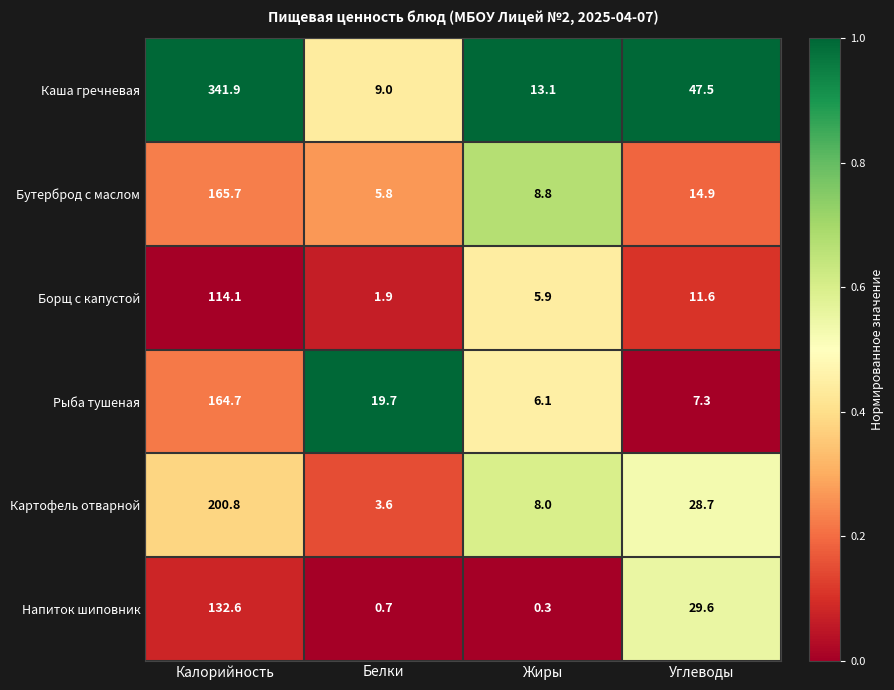

At which category is the sum across all series the highest?

Калорийность